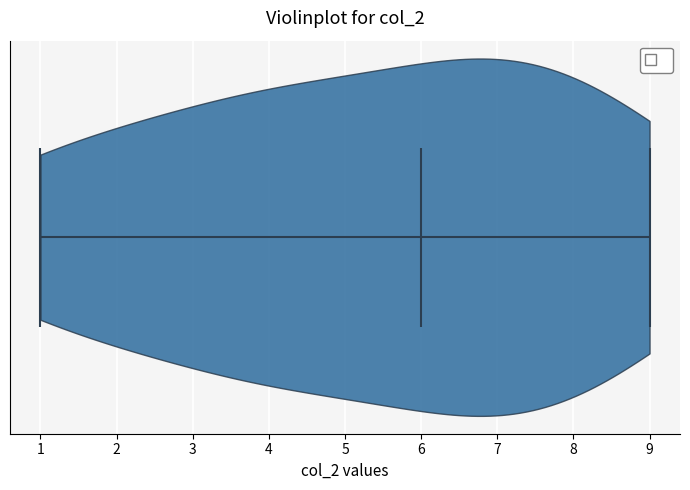

Read this violin plot against the x-axis: where its median line is, and the lowest and highest points the violin reaches. The values are not printed on the chart, so give them approximately, as read against the axis.

median line 6, lowest point 1, highest point 9